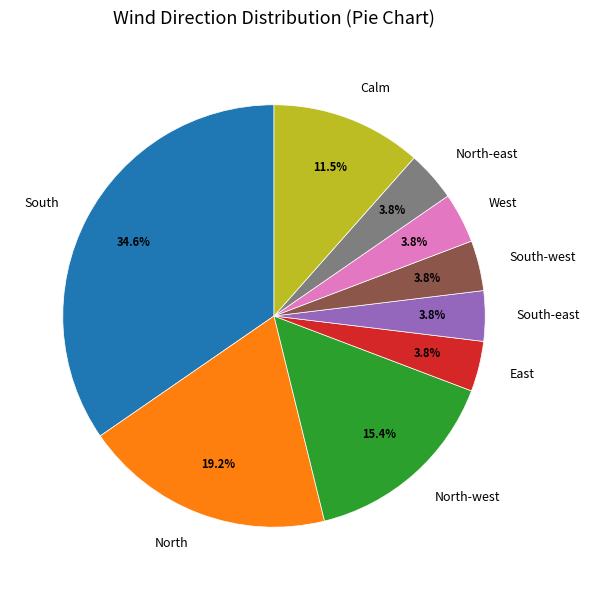

Which slice is the largest?

South